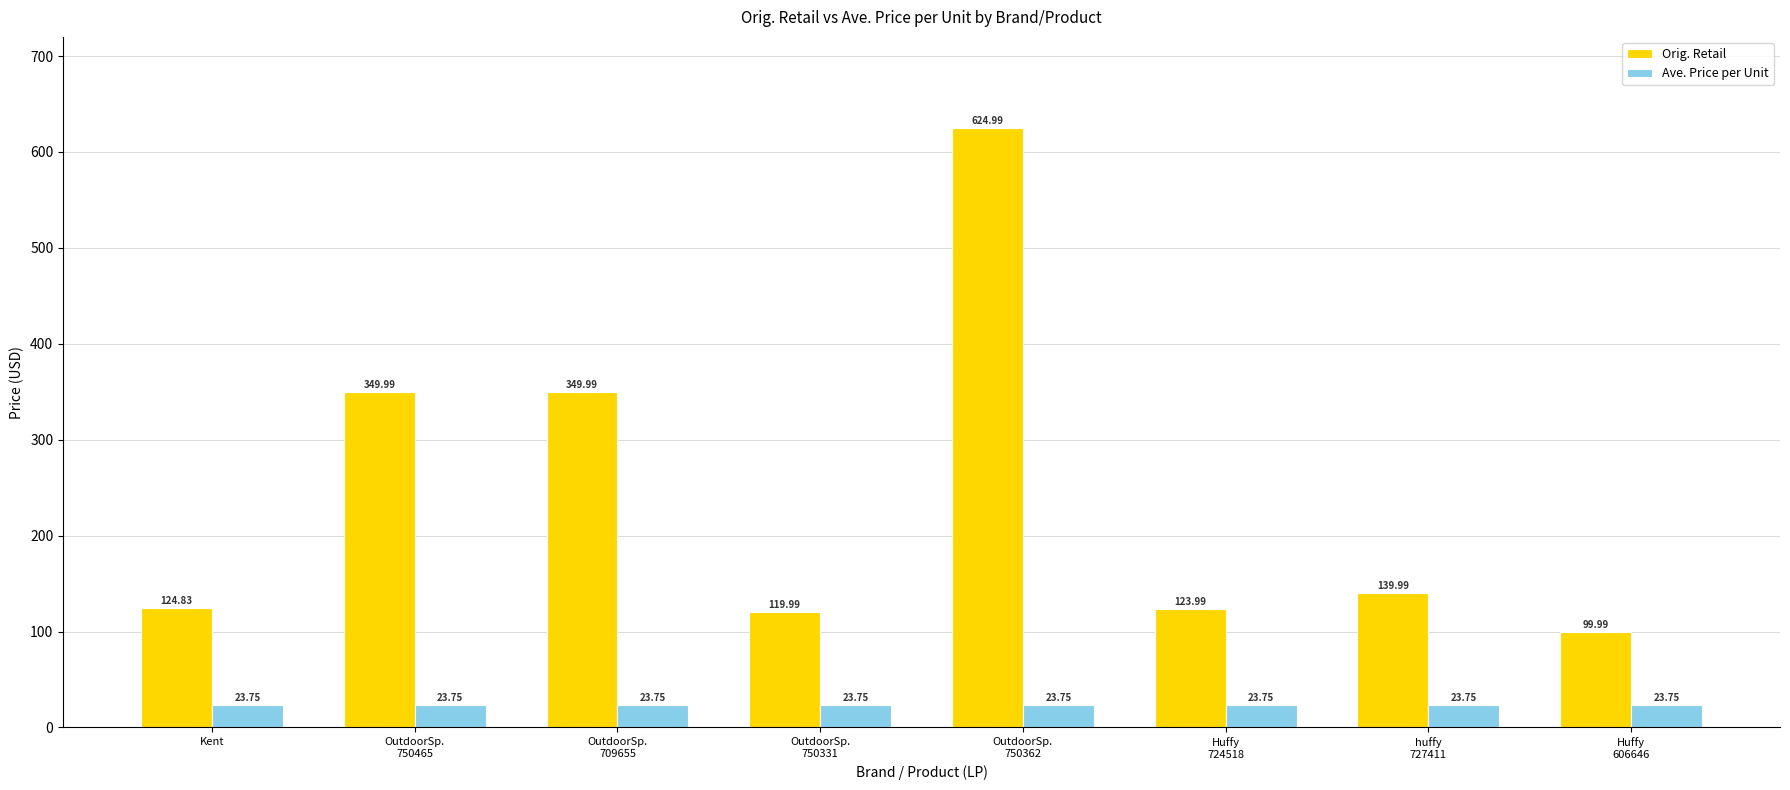

What is the label of the 4th bar from the left?

OutdoorSp.
750331